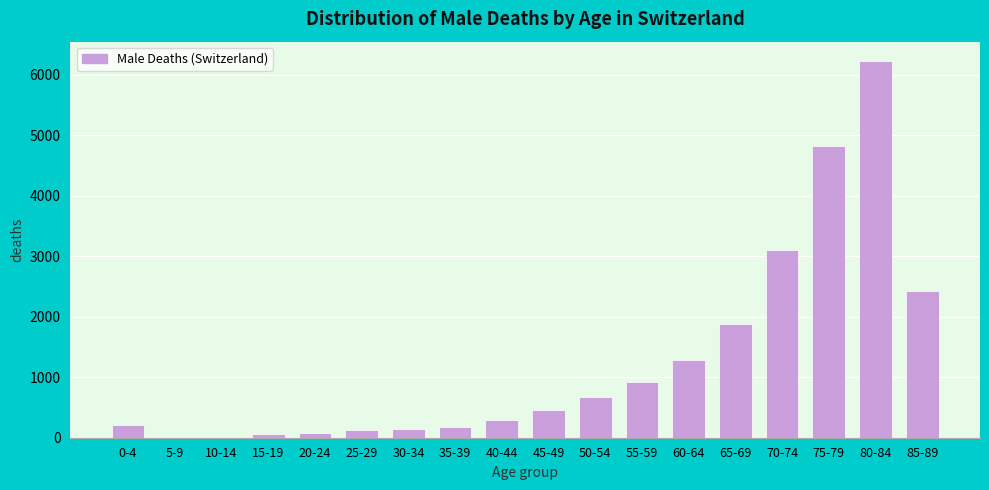

Is it true that the value at 0-4 is 210?

True